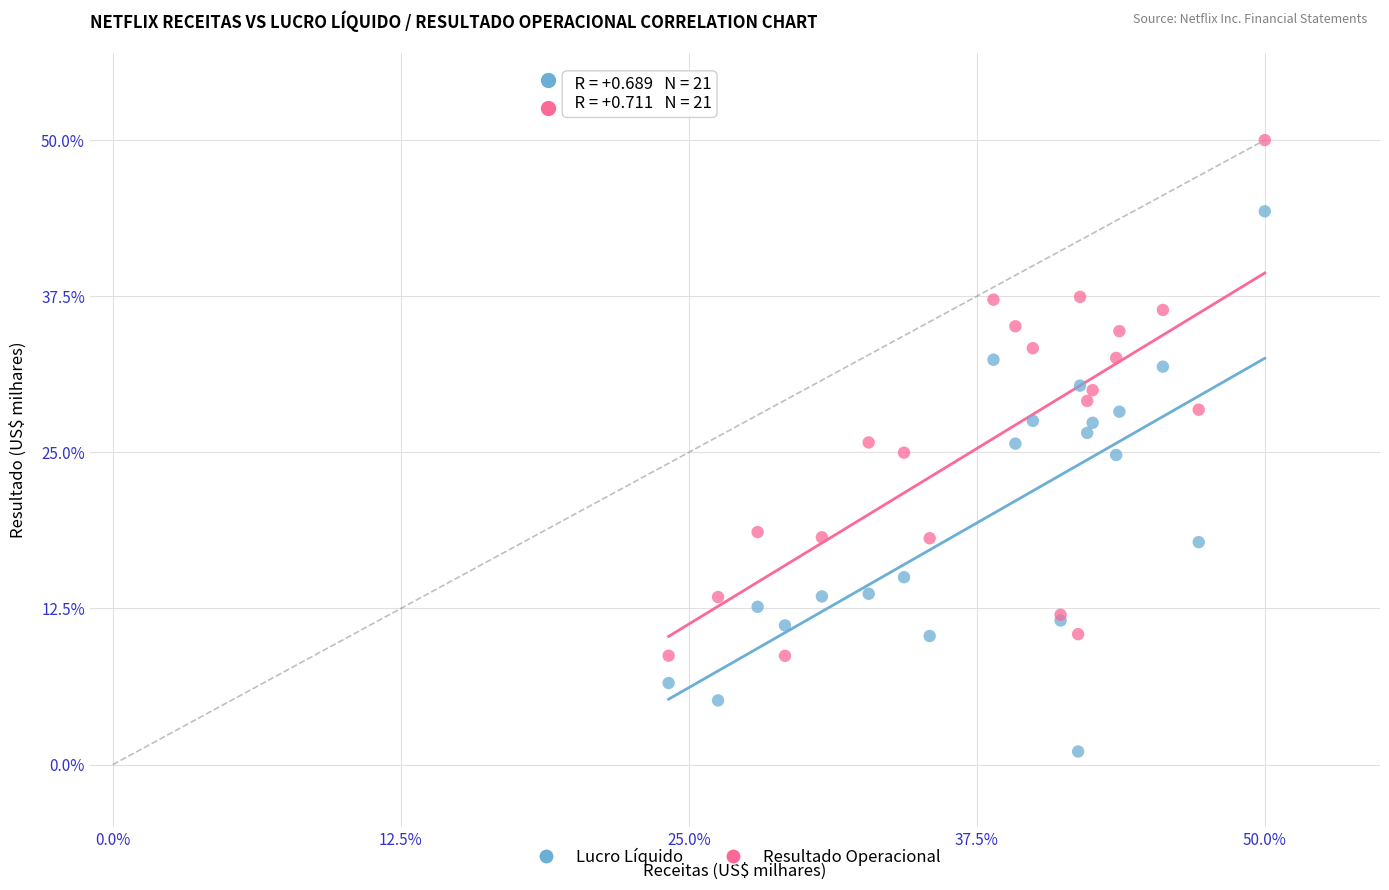

Which series contains the lowest Y value?

Lucro Líquido